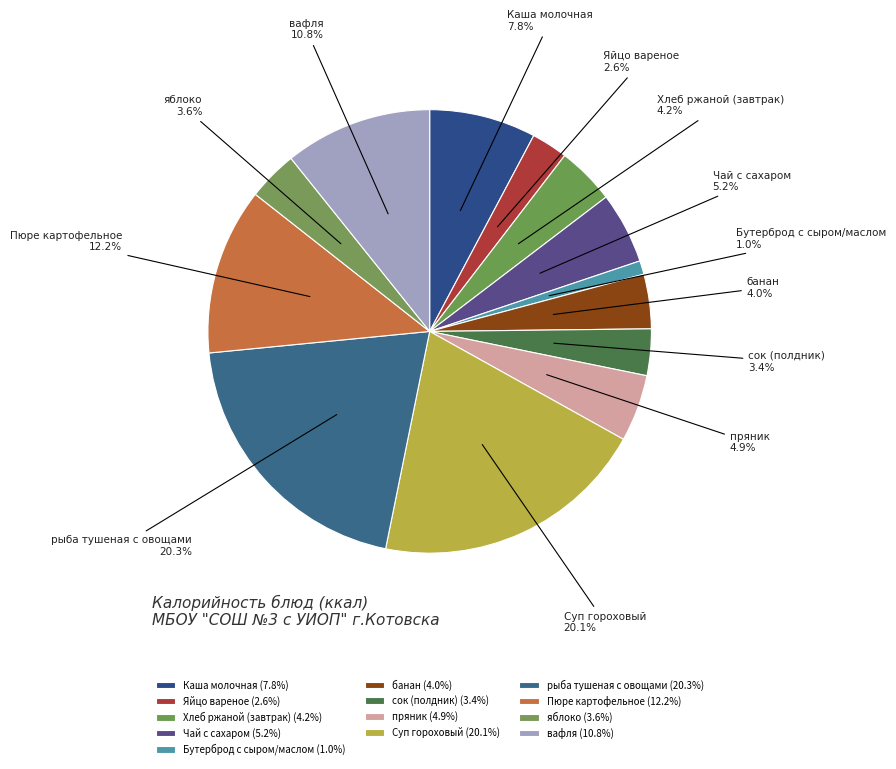

Does сок (полдник) account for over 50% of the chart?

No